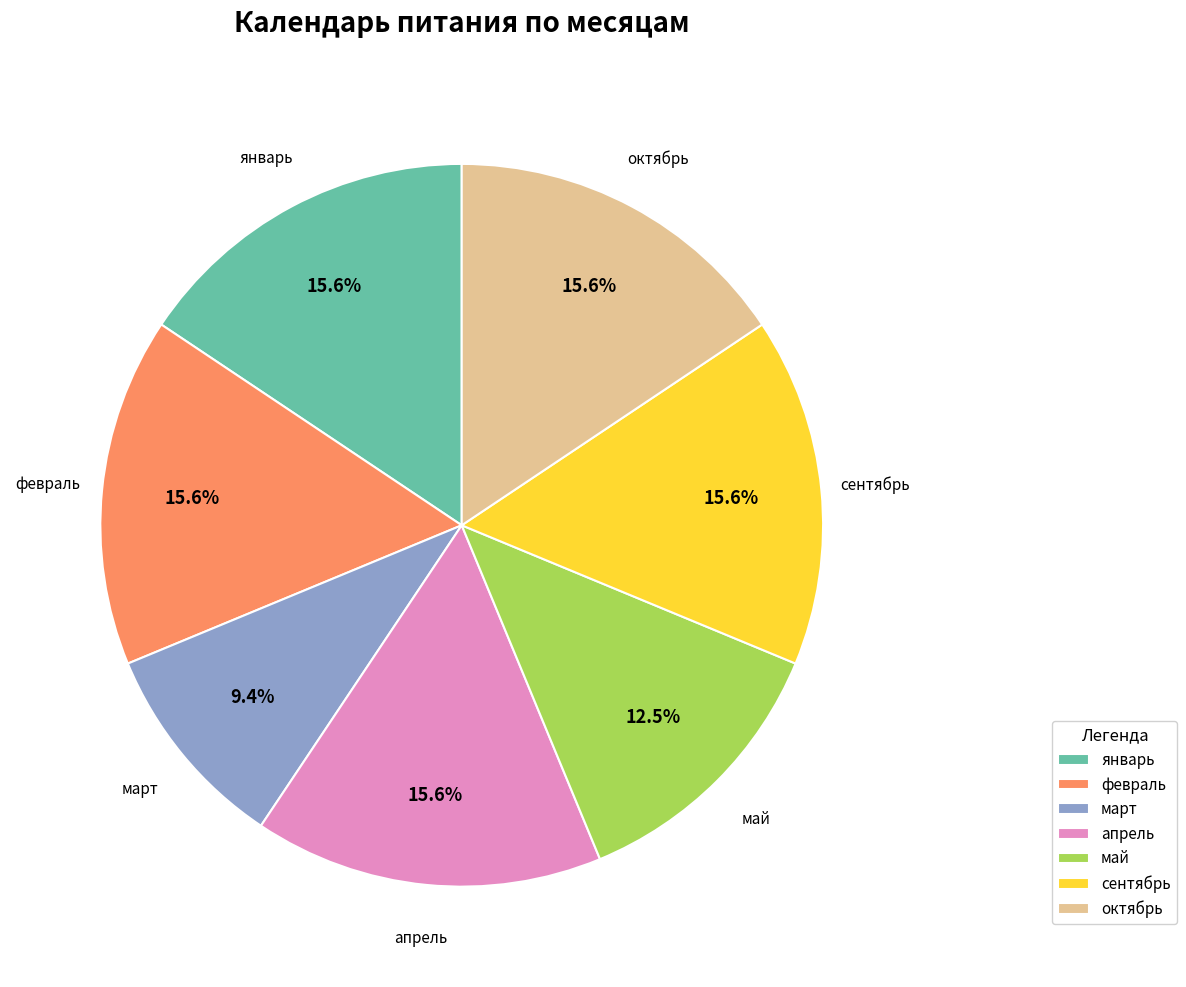

Which slice is the smallest?

март